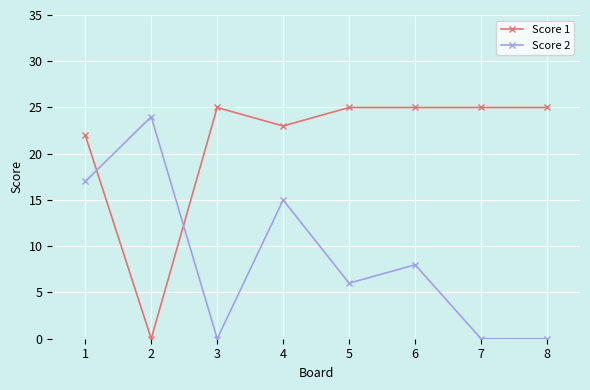

What is the value of the Score 1 point at the 6th from the left?

25